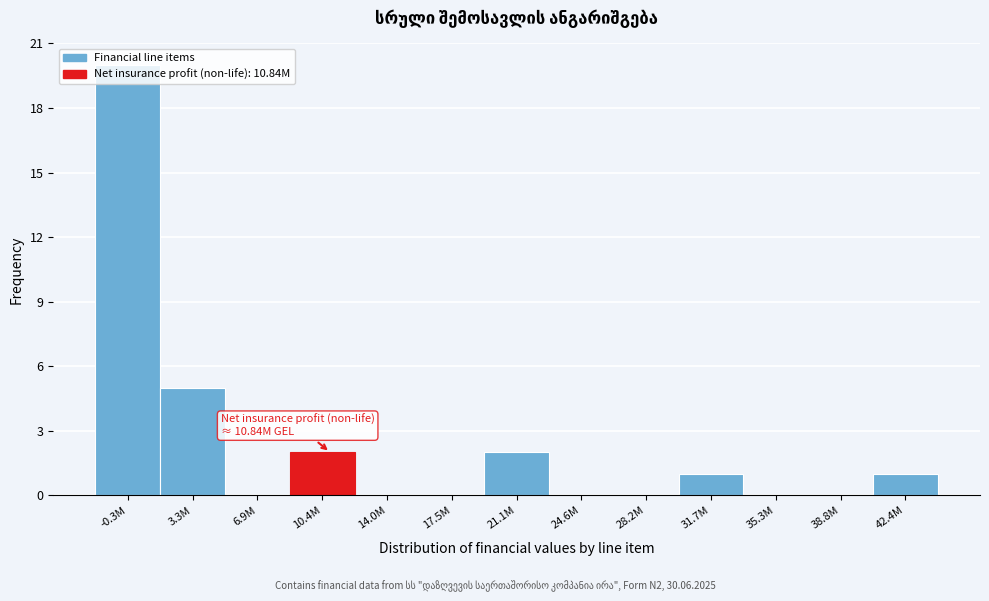

At which label is the value closest to 10?

3.3M